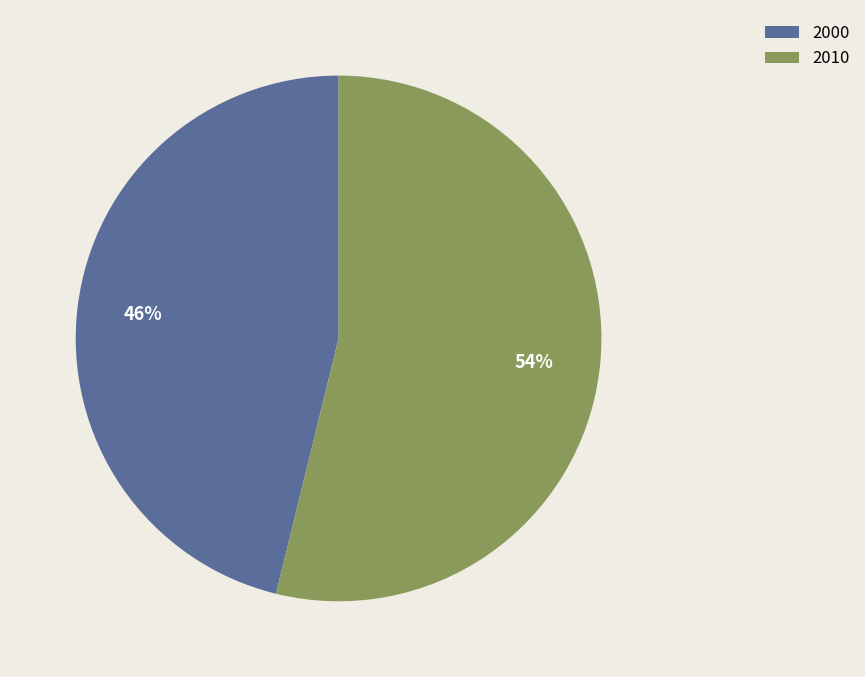

Combined, do 2000 and 2010 account for over 50%?

Yes